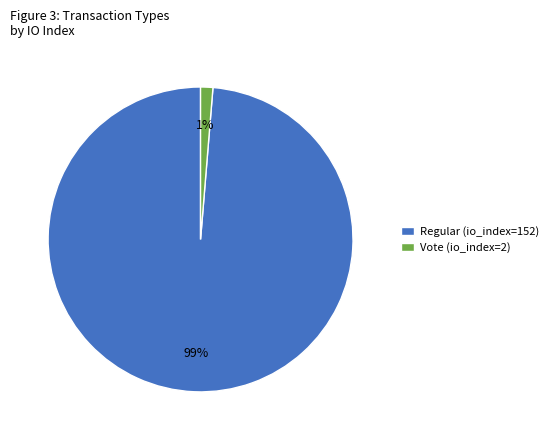

True or false: Vote (io_index=2) accounts for 1% of the total.

True